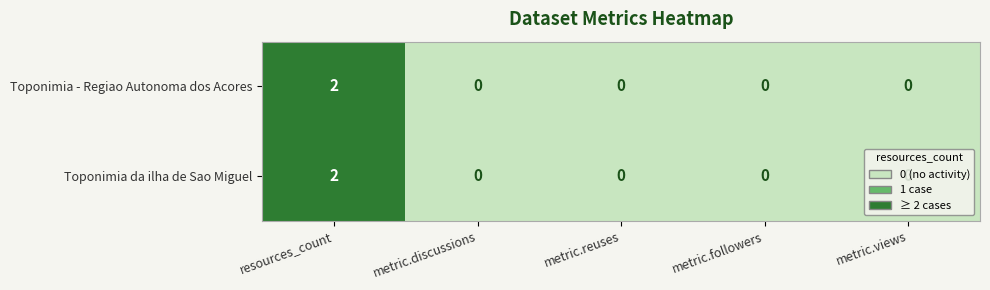

Which label corresponds to the largest value in the chart?

resources_count